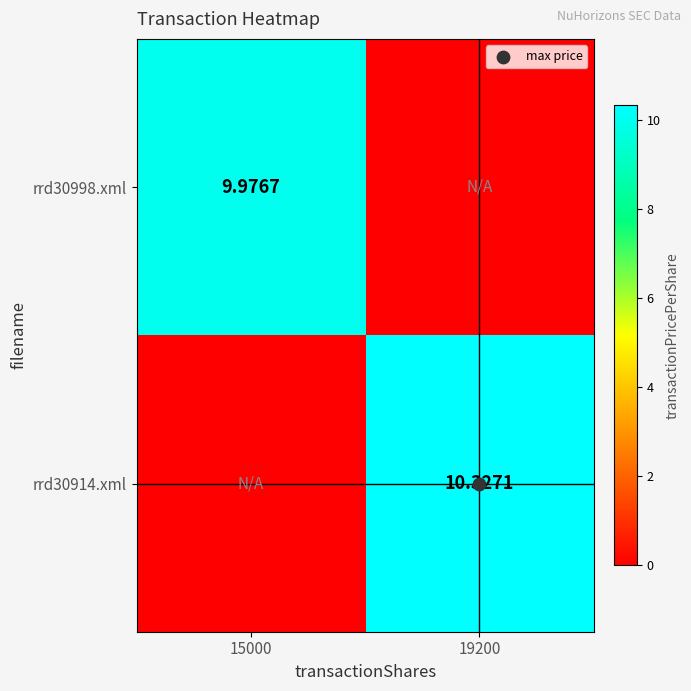

What is the difference between the highest and lowest values at 19200?

10.3